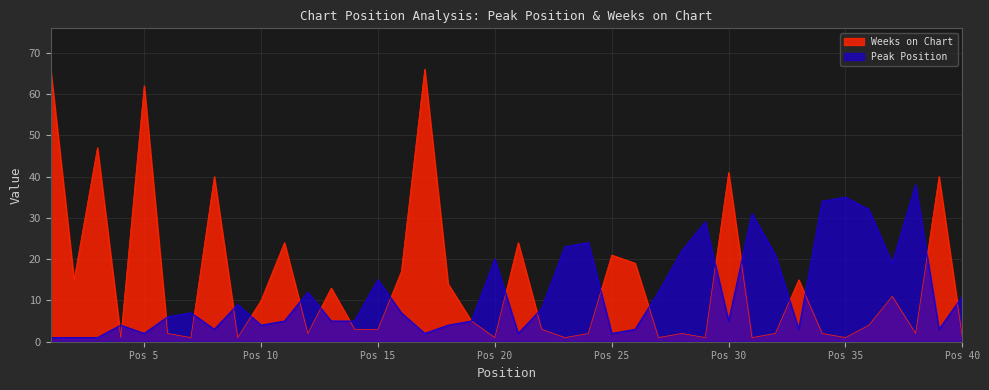

What is the highest value of the Peak Position series?

38